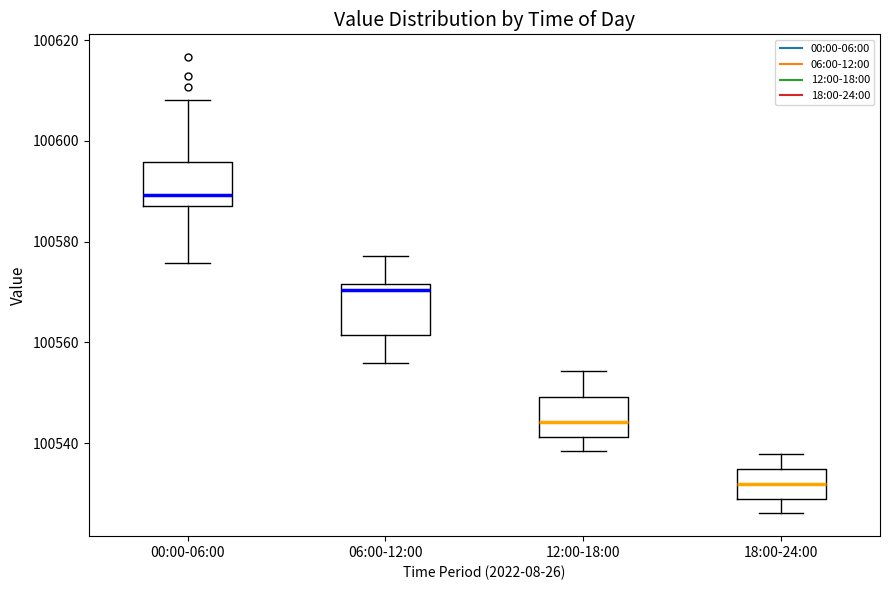

Reading left to right, read every box against the y-axis: the position of its median line, the range the box covers, and the ends of its whiskers. The values are not printed on the chart, so give them approximately, as read against the axis.

00:00-06:00: median 100590, box 100588 to 100596, whiskers 100576 to 100608
06:00-12:00: median 100570, box 100562 to 100572, whiskers 100556 to 100578
12:00-18:00: median 100544, box 100542 to 100550, whiskers 100538 to 100554
18:00-24:00: median 100532, box 100528 to 100534, whiskers 100526 to 100538